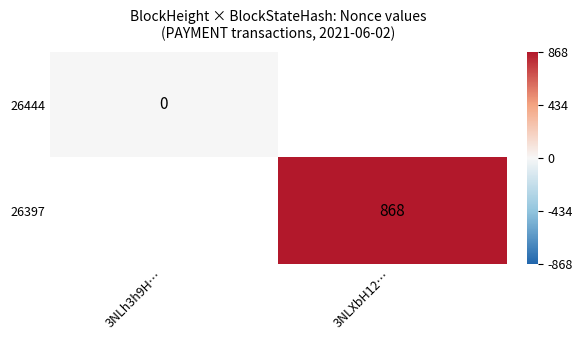

The 26397 series shows 1465 at 3NLXbH12…. True or false?

False